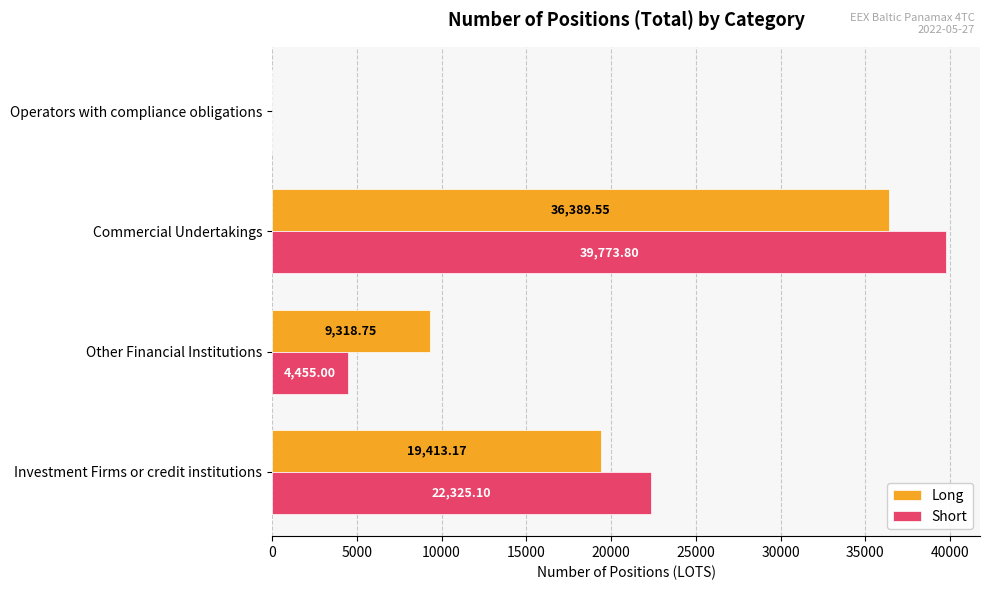

What is the total value across all series at Other Financial Institutions?

13773.8